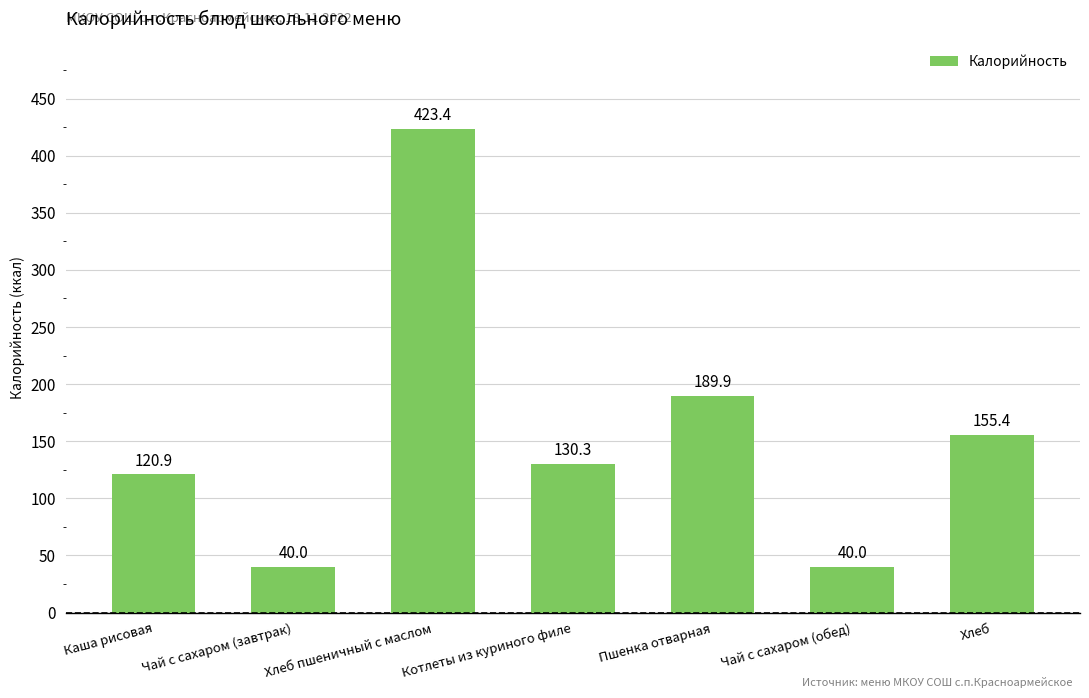

Reading left to right, extract all data points from this chart.

120.9	40.0	423.4	130.3	189.9	40.0	155.4